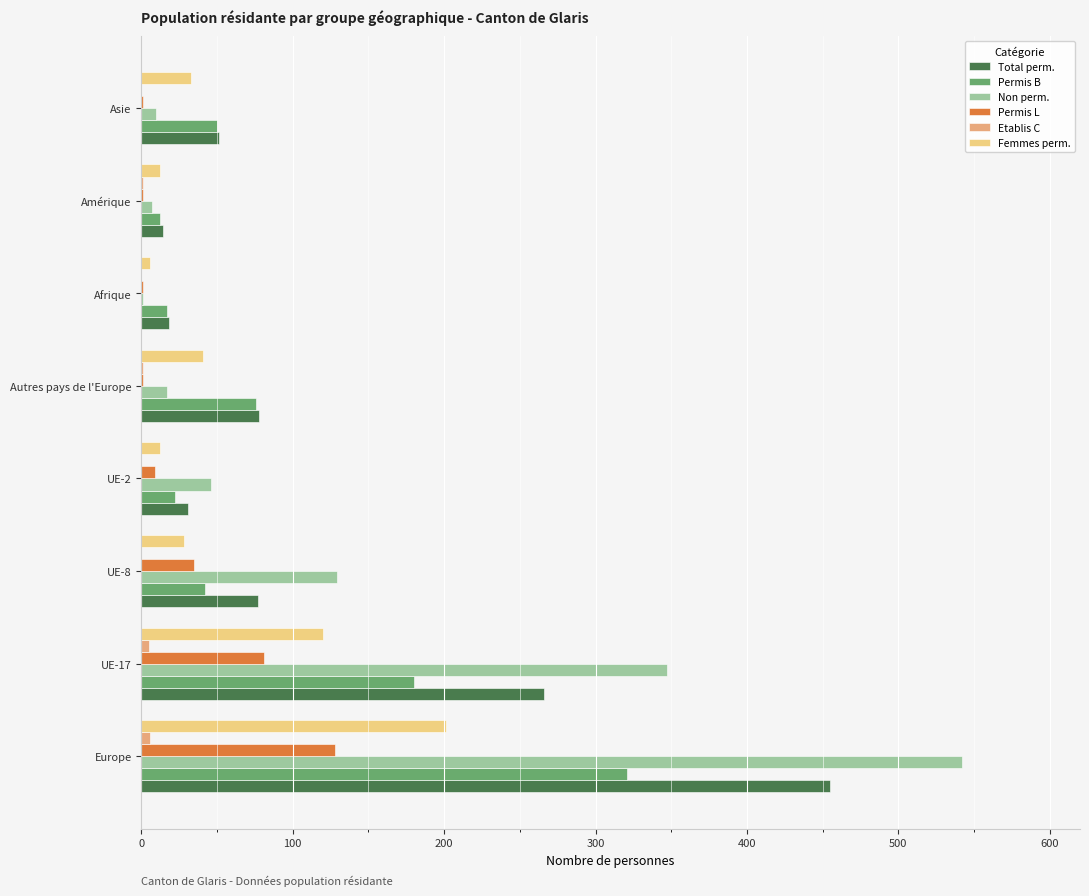

True or false: Permis B has a value of 18 at Autres pays de l'Europe.

False